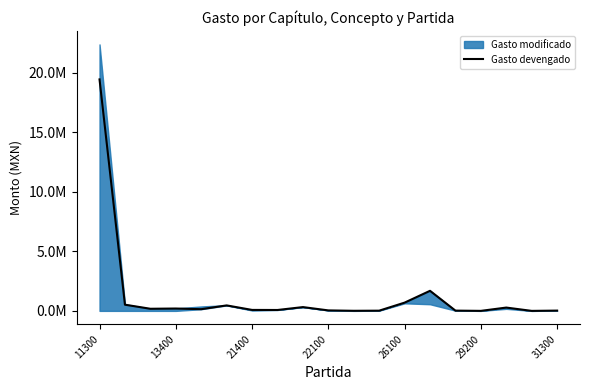

Is it true that the value at 17 is -12472591.6?

False